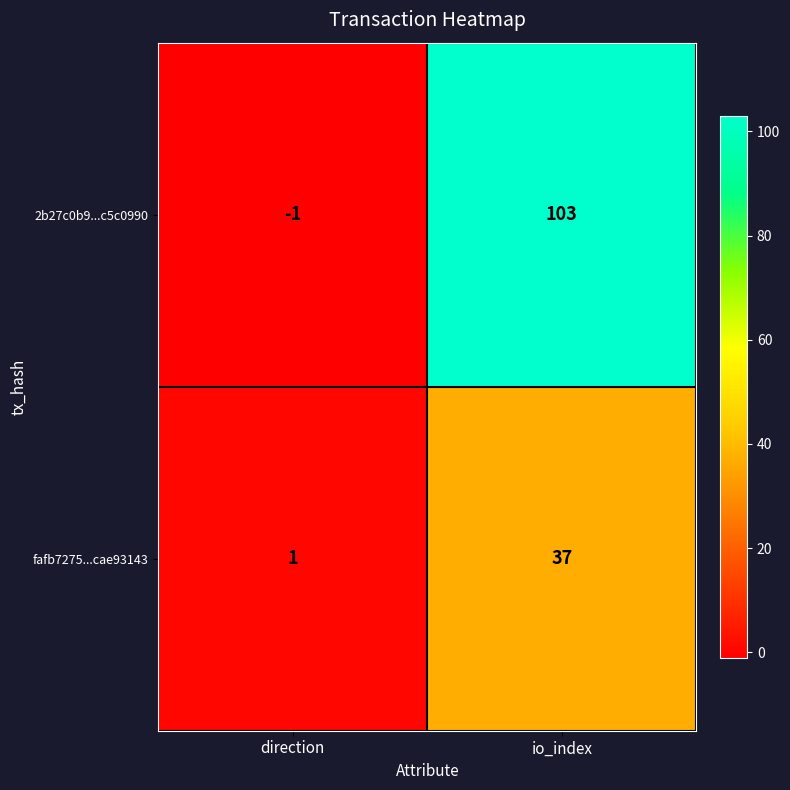

Where is 2b27c0b9...c5c0990 nearest to the value 51?

direction